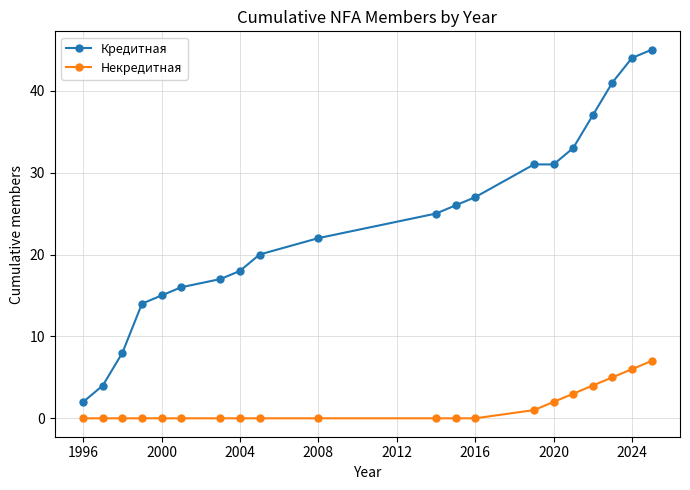

List the series in order of their overall mean, lowest first.

Некредитная, Кредитная